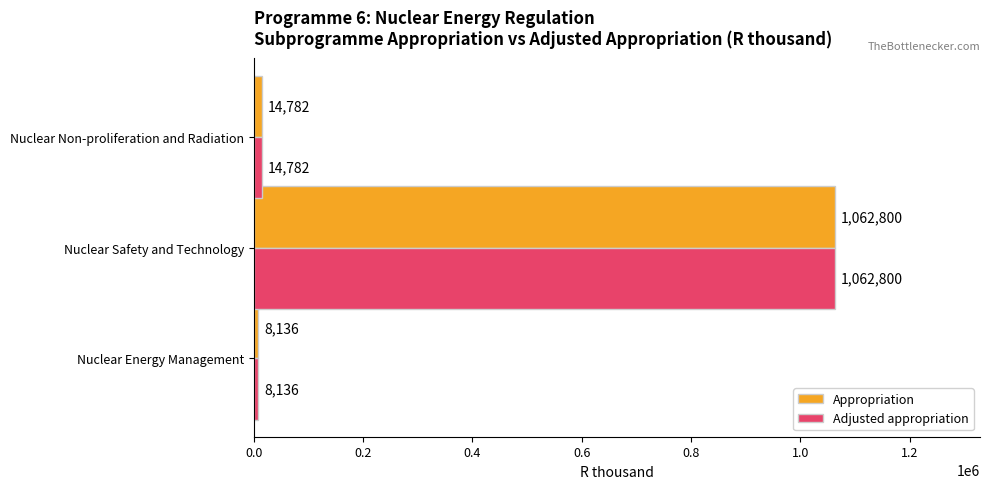

What is the maximum value for Adjusted appropriation?

1062800